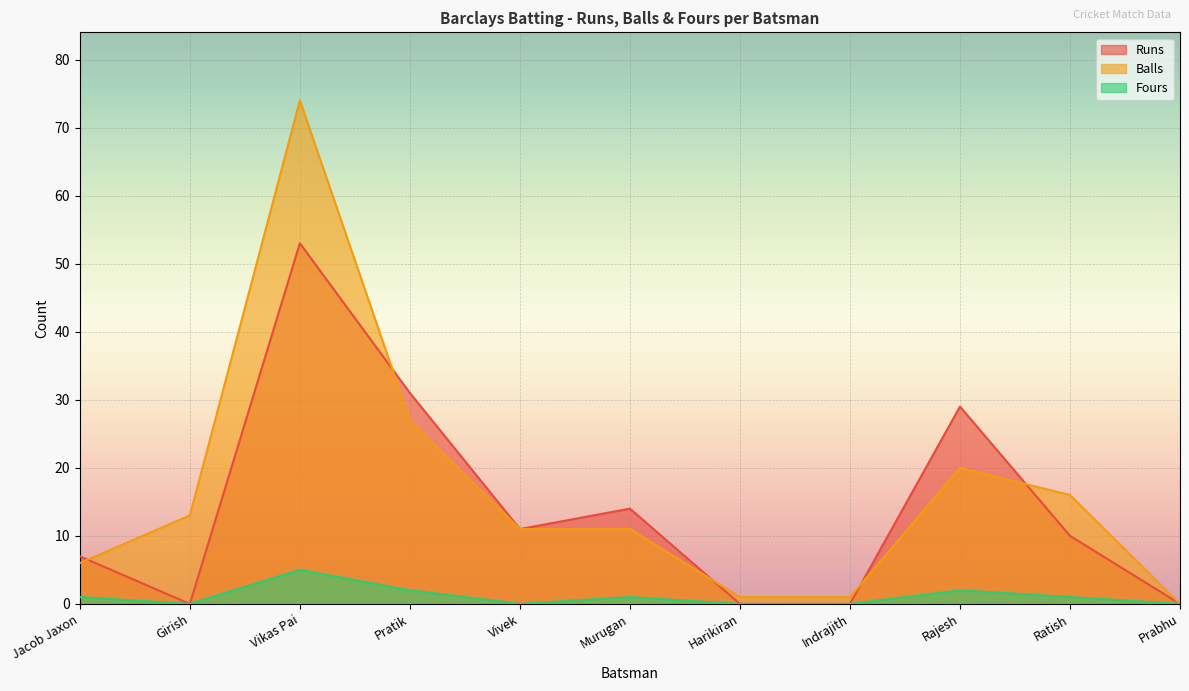

True or false: Balls and Fours intersect in this chart.

False